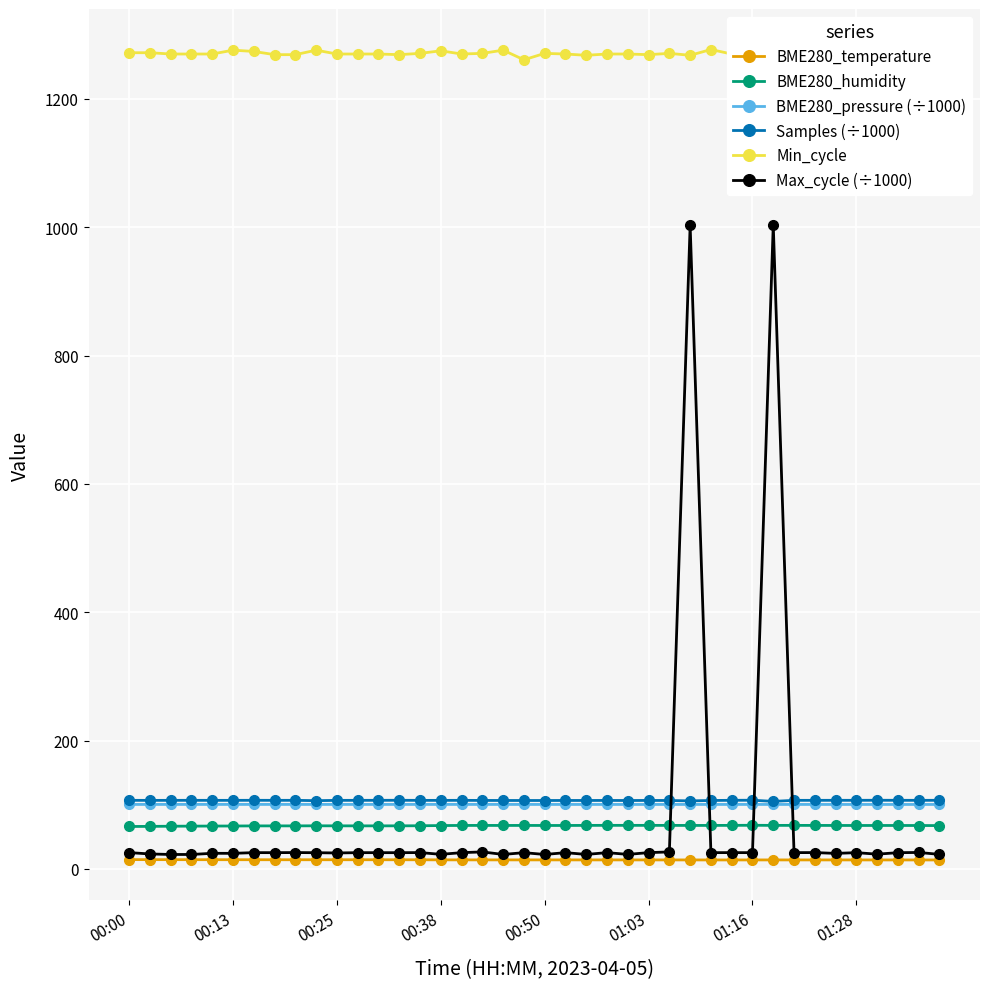

Count the number of categories in the chart.

40